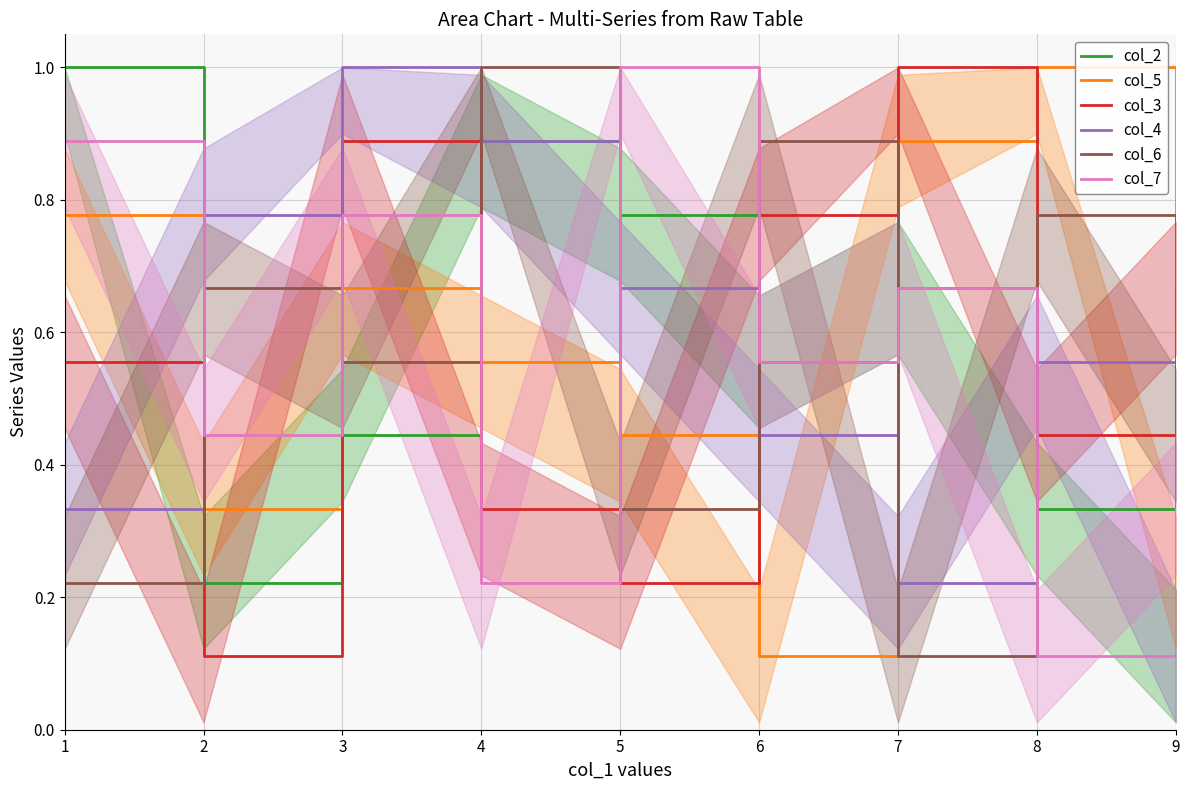

What is the difference between the second highest and second lowest values in the col_3 series?

0.7